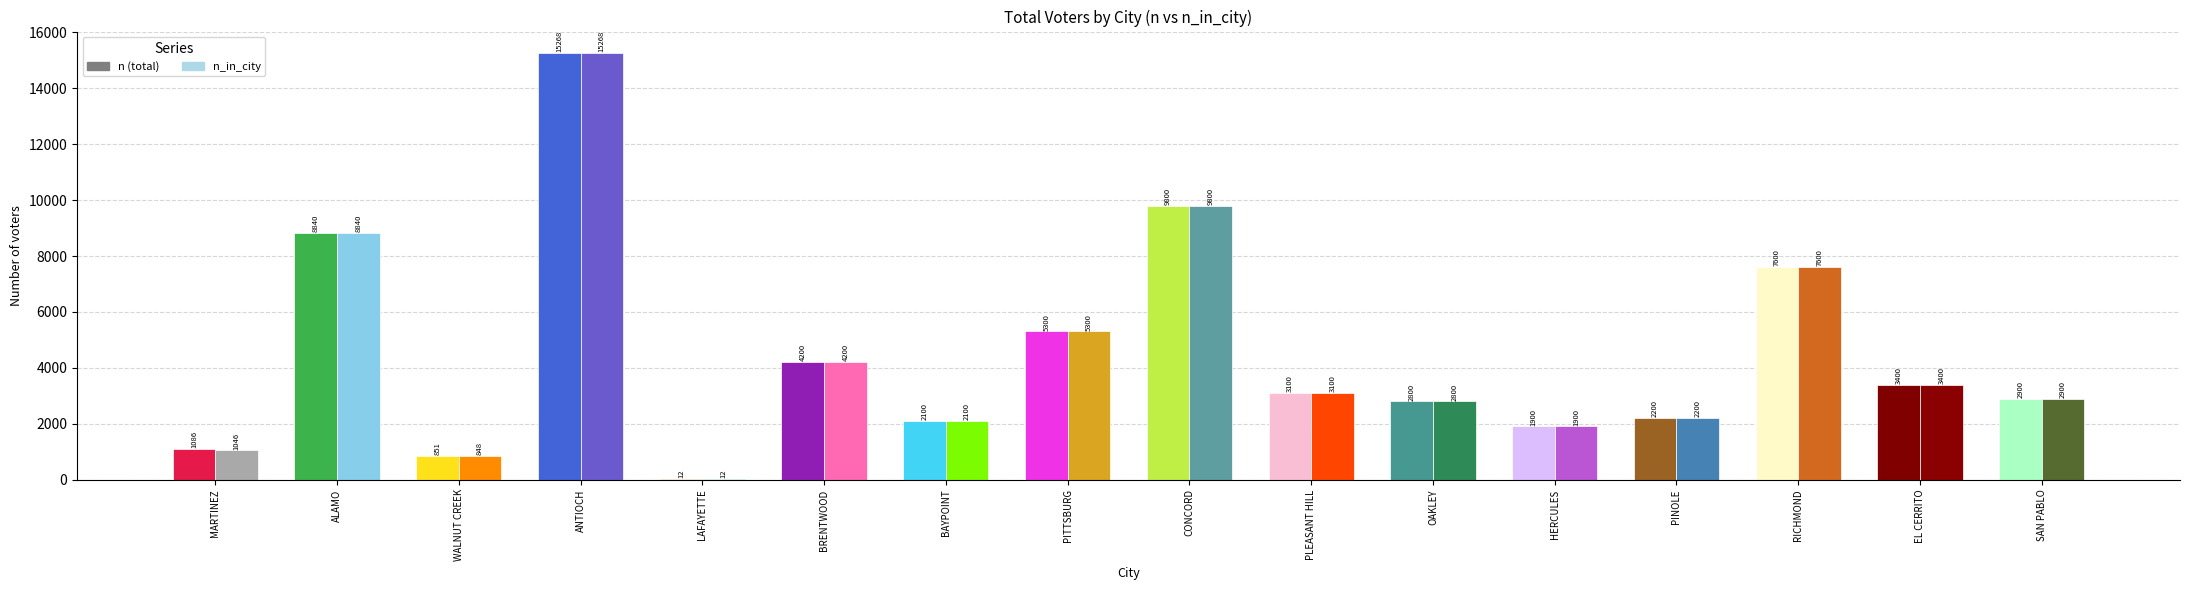

At which category is the sum across all series the highest?

ANTIOCH